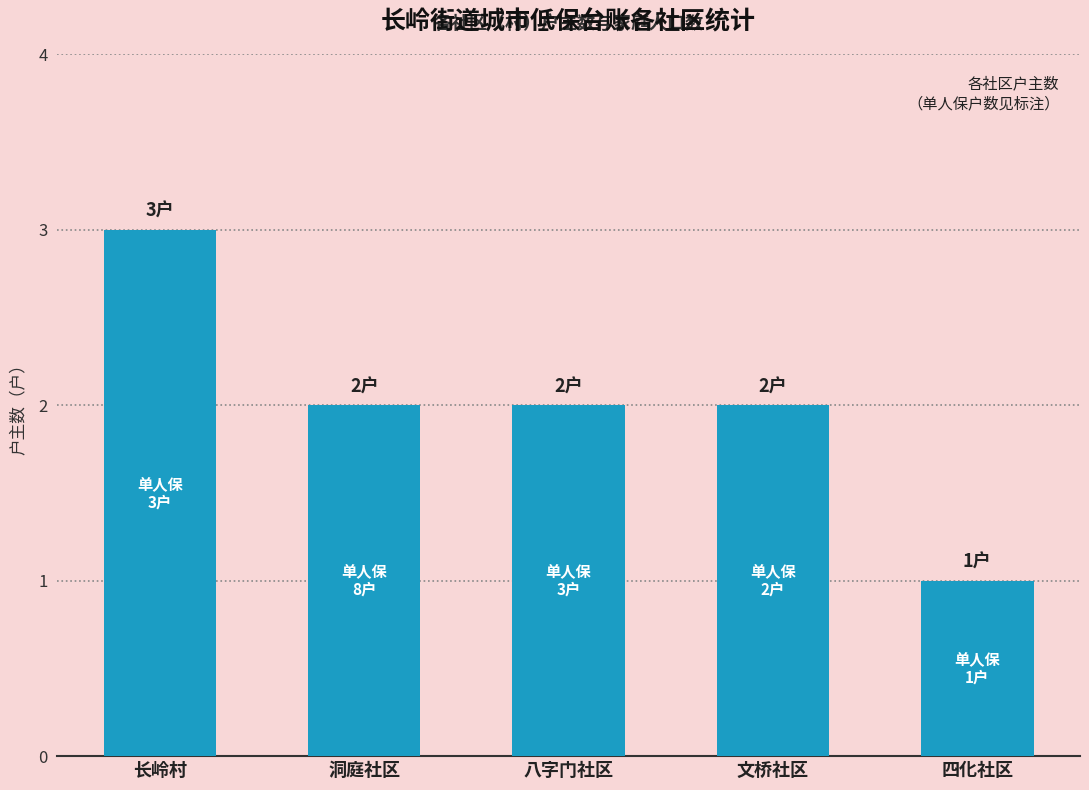

Are the bars horizontal?

No